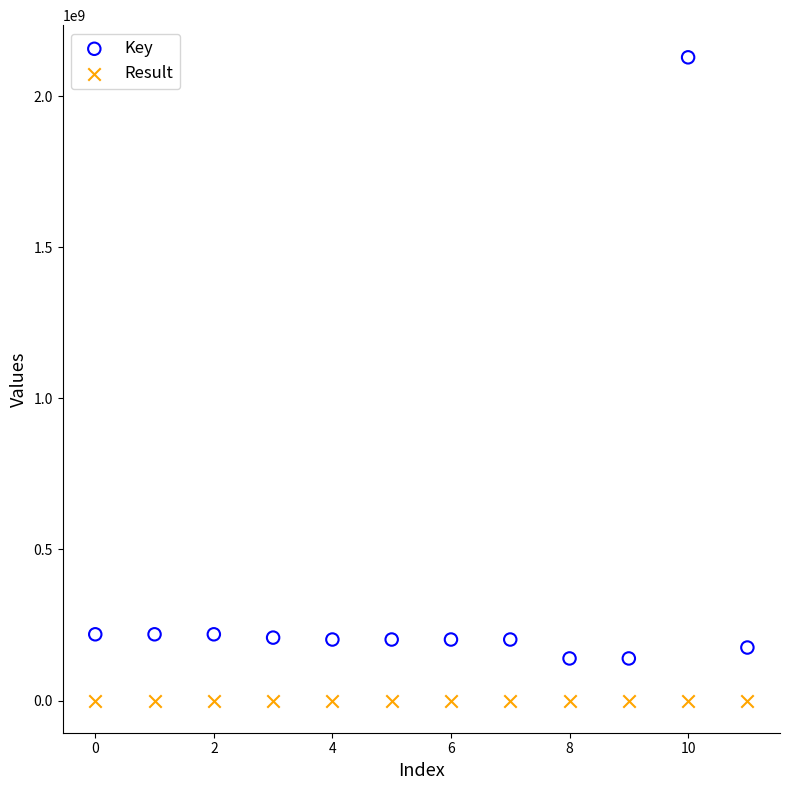

Which series reaches the maximum Y coordinate?

Key